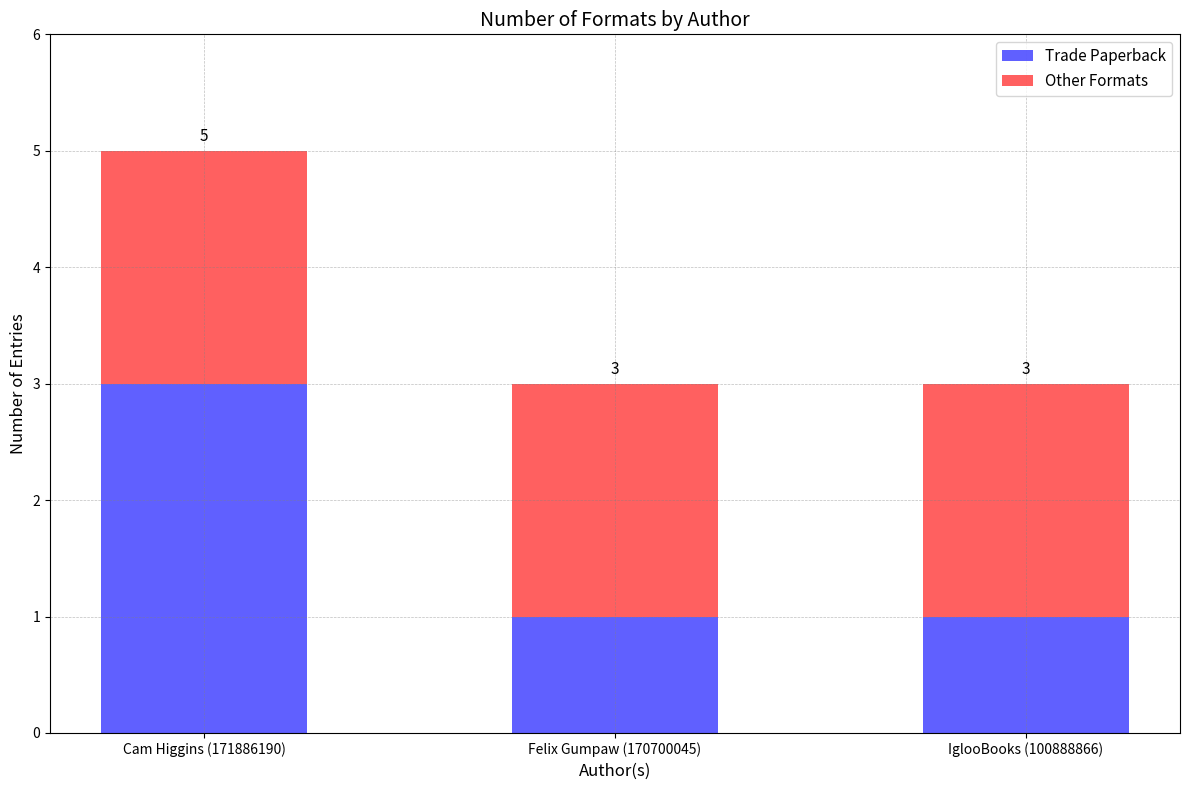

At which category is the sum across all series the highest?

Cam Higgins (171886190)